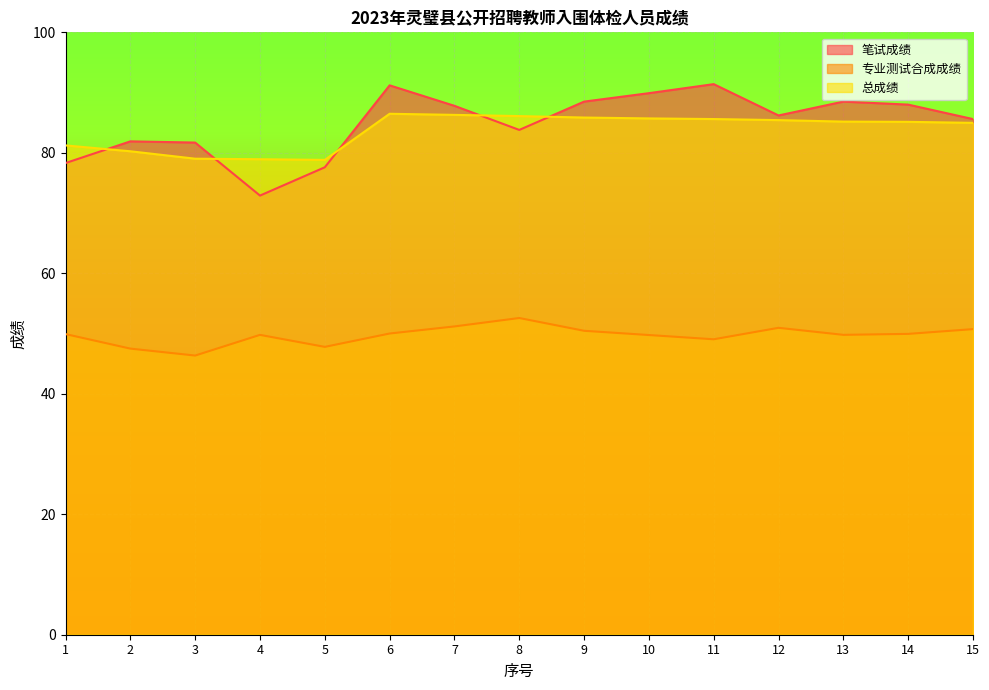

How many categories are shown in the chart?

15